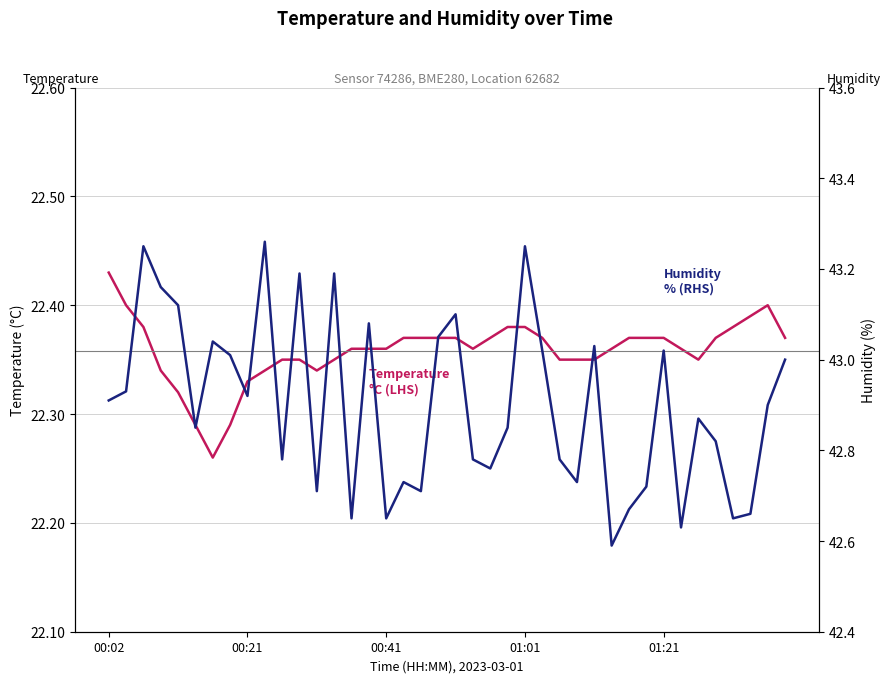

What is the minimum value for Humidity % (RHS)?

42.6